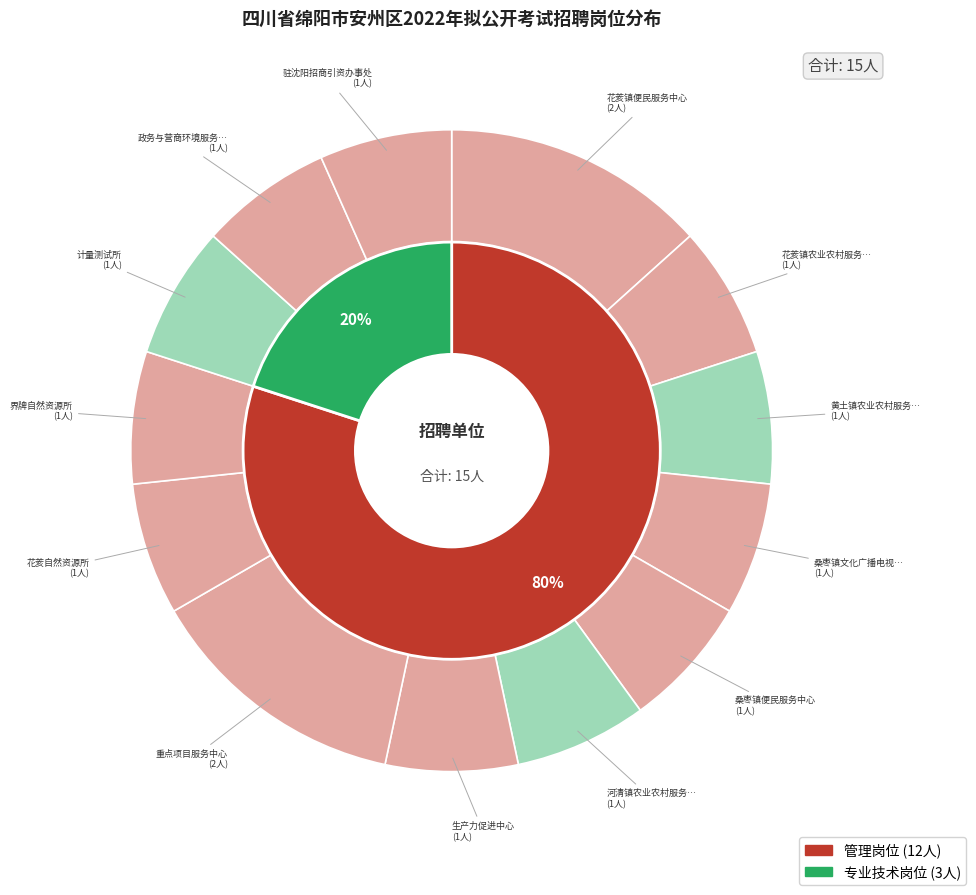

Which has a higher value, 桑枣镇便民服务中心 or 驻沈阳招商引资办事处?

桑枣镇便民服务中心